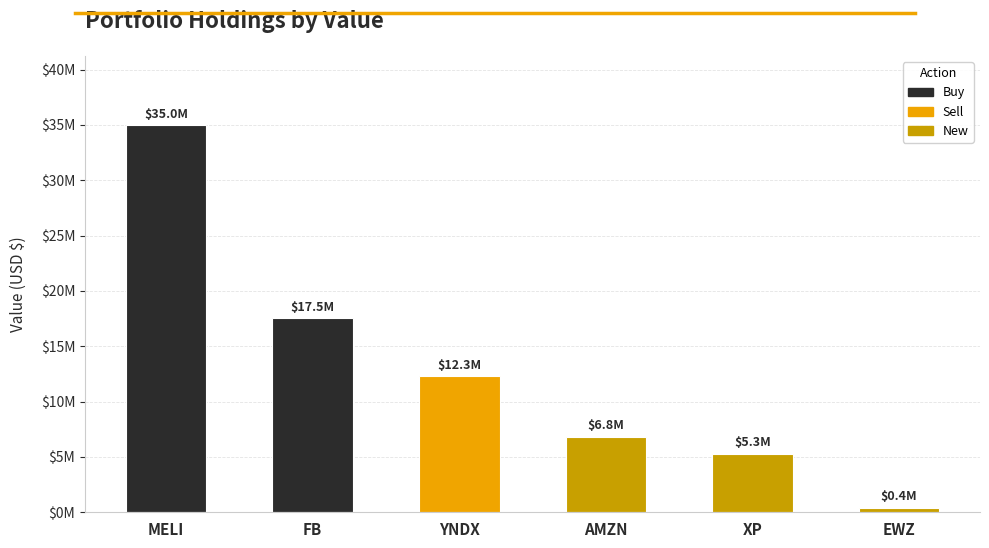

What is the difference between the values at MELI and FB?

17435000